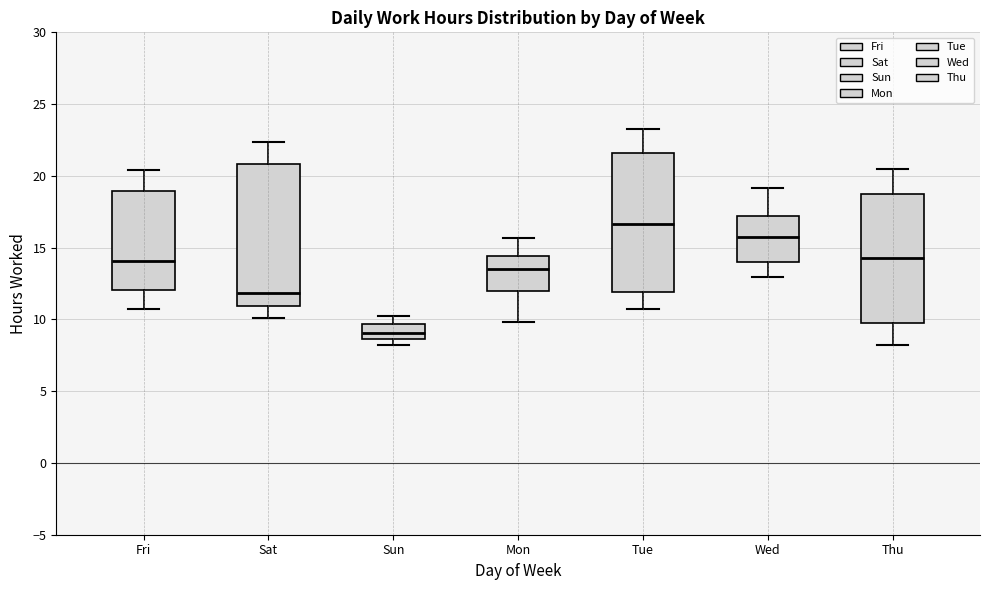

Which box has the lowest median line?

Sun